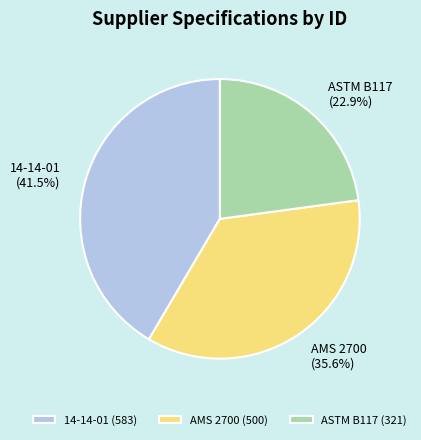

What is the largest slice in the pie chart?

14-14-01